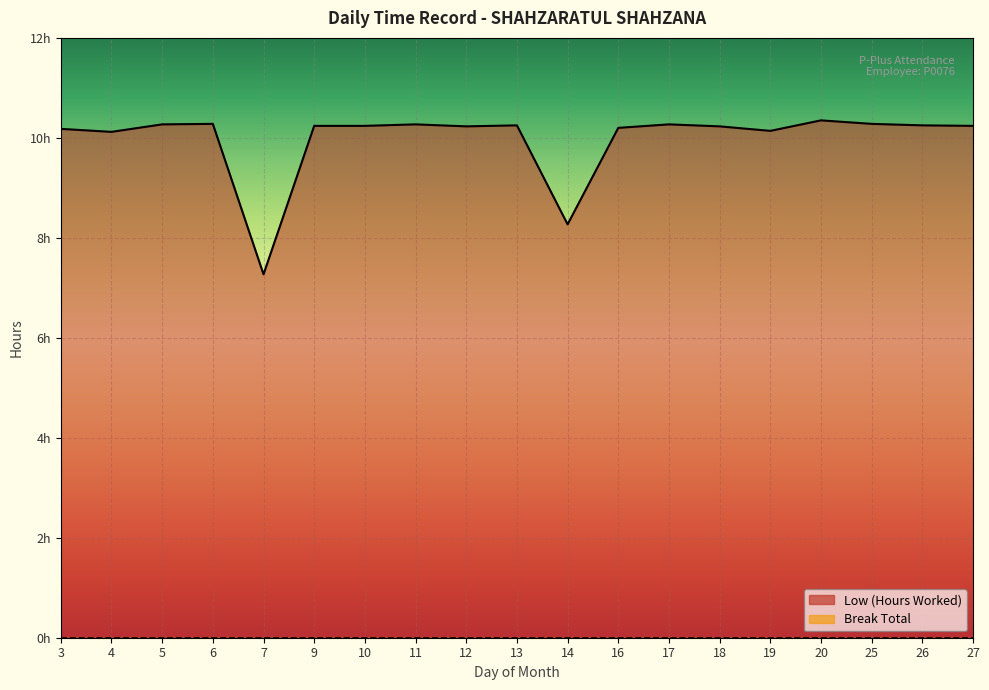

True or false: the data shows 5.6 at 5.

False